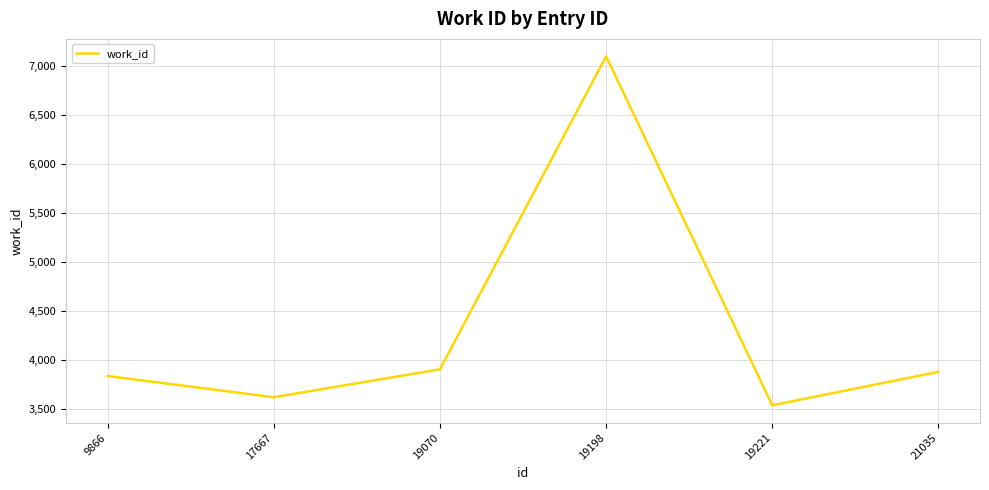

Which label corresponds to the largest value in the chart?

19198